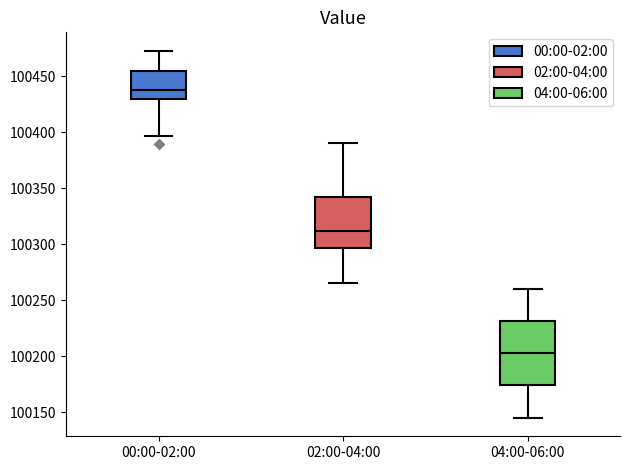

Which box's median line is the highest?

00:00-02:00